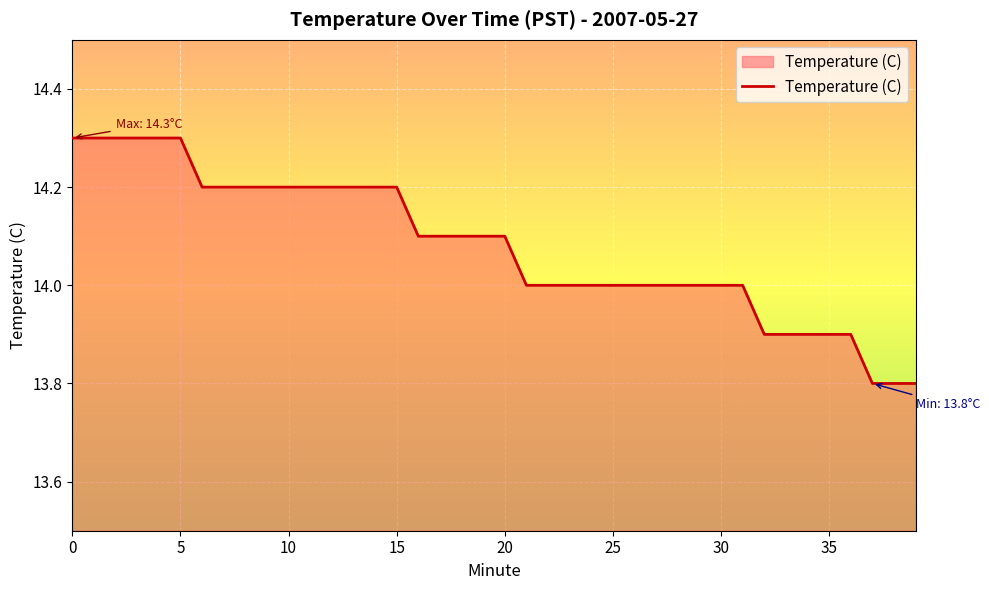

What is the minimum value shown in the chart?

13.8